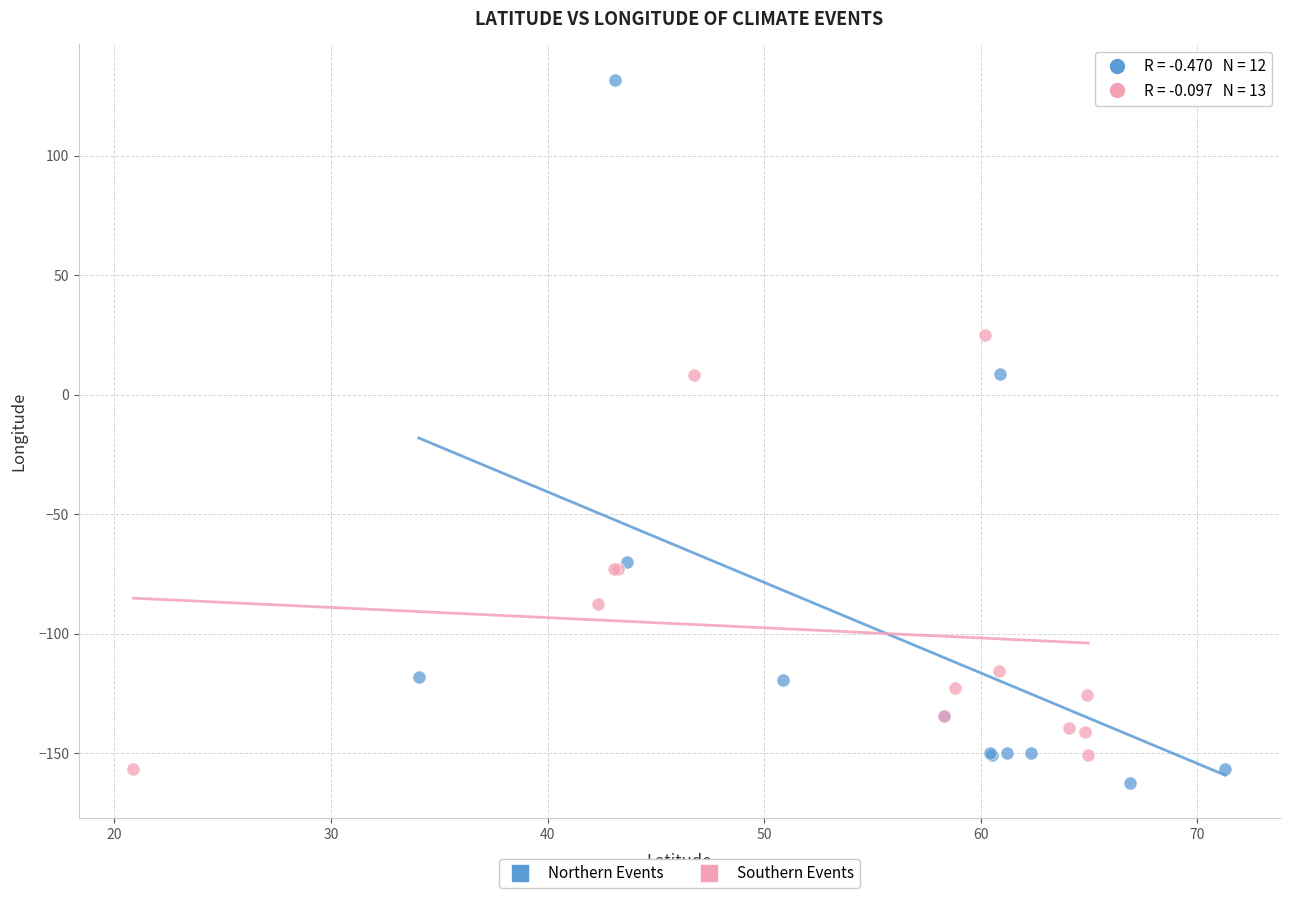

Which series contains the highest Y value?

Northern Events